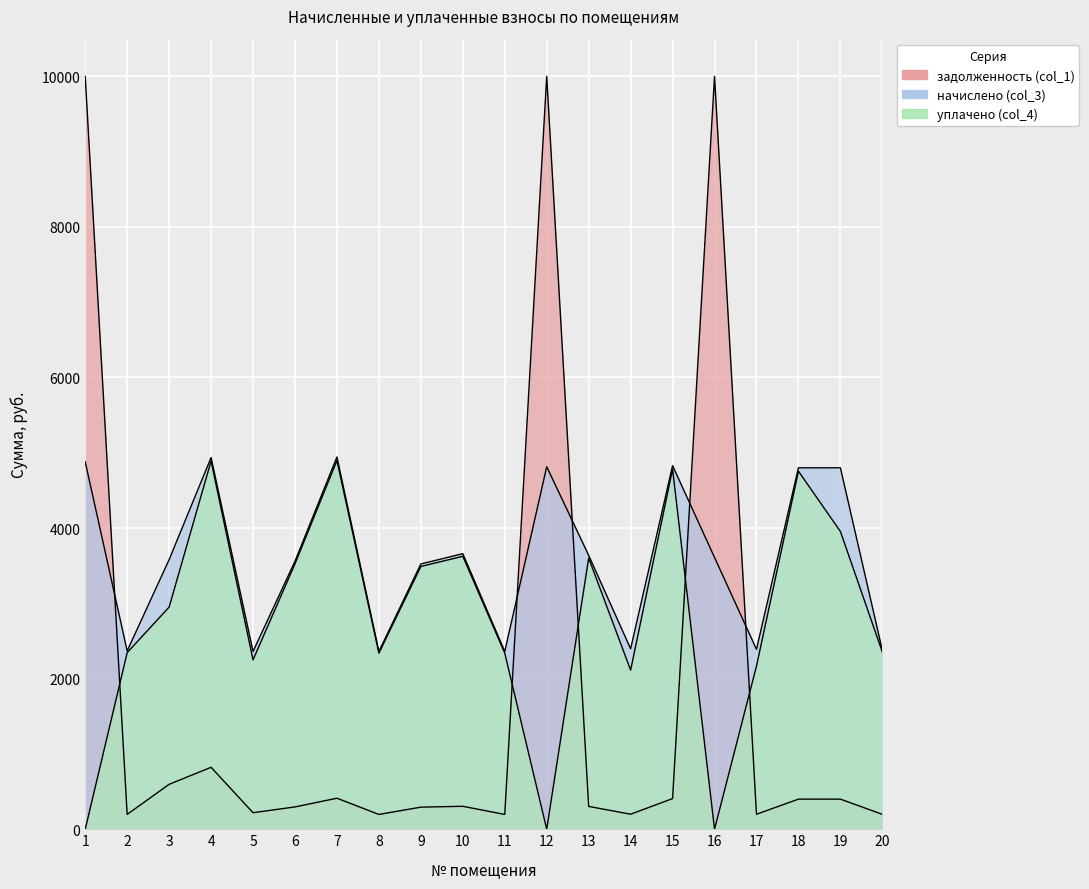

List the labels in order of уплачено (col_4) value, smallest first.

1, 12, 16, 14, 17, 5, 8, 11, 2, 20, 3, 9, 6, 13, 10, 19, 18, 15, 4, 7